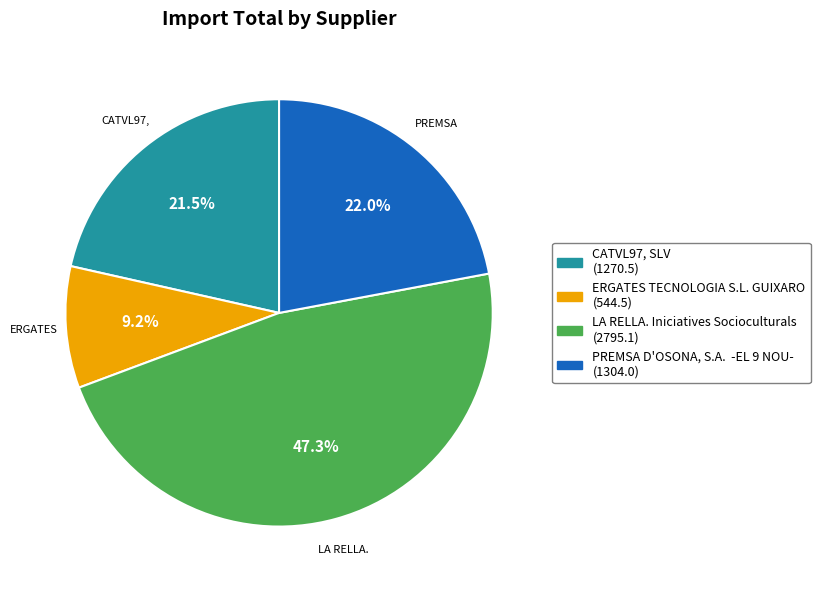

Which slice is the smallest?

ERGATES TECNOLOGIA S.L. GUIXARO